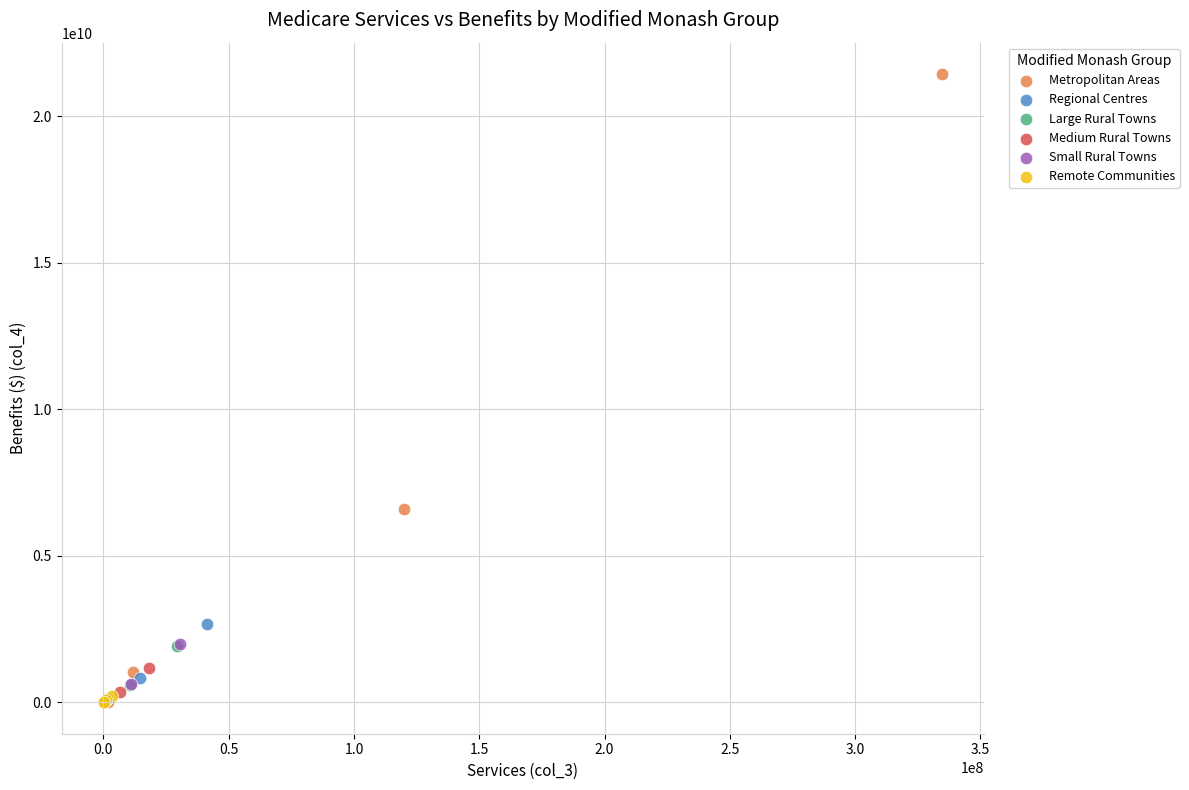

Which series reaches the maximum Y coordinate?

Metropolitan Areas